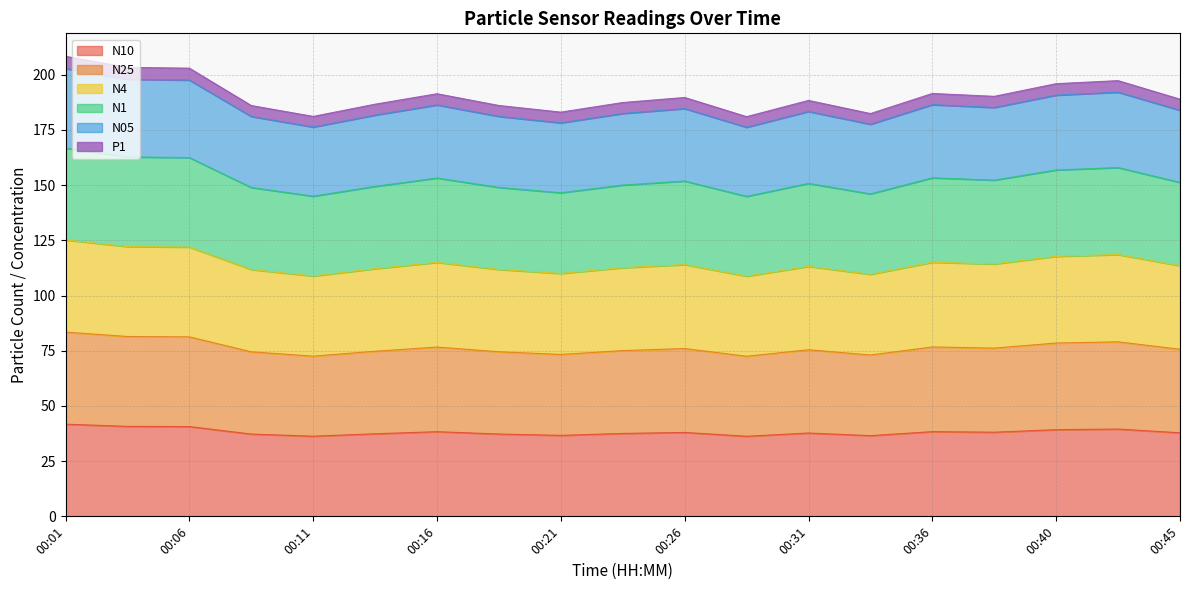

What is the total value across all series at 00:26?

189.7